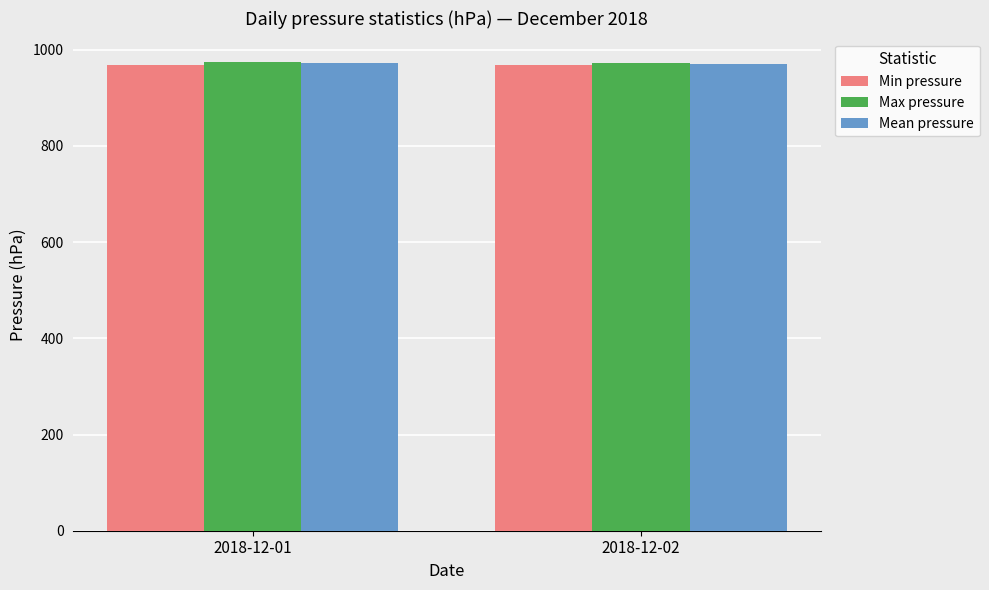

Does the chart contain any negative values?

No